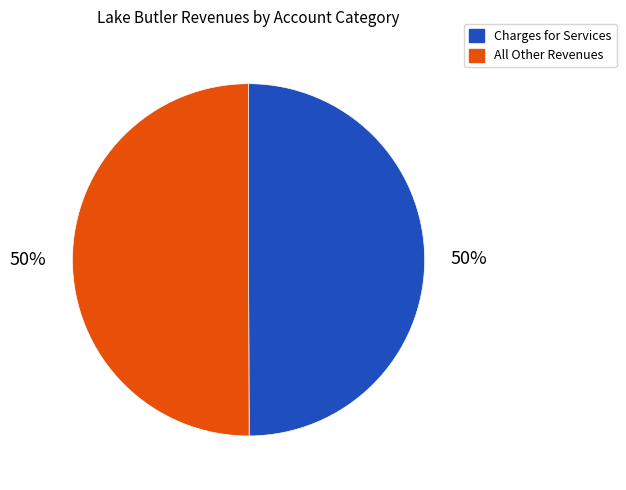

Approximately how many times larger is the value at All Other Revenues compared to Charges for Services?

1.0